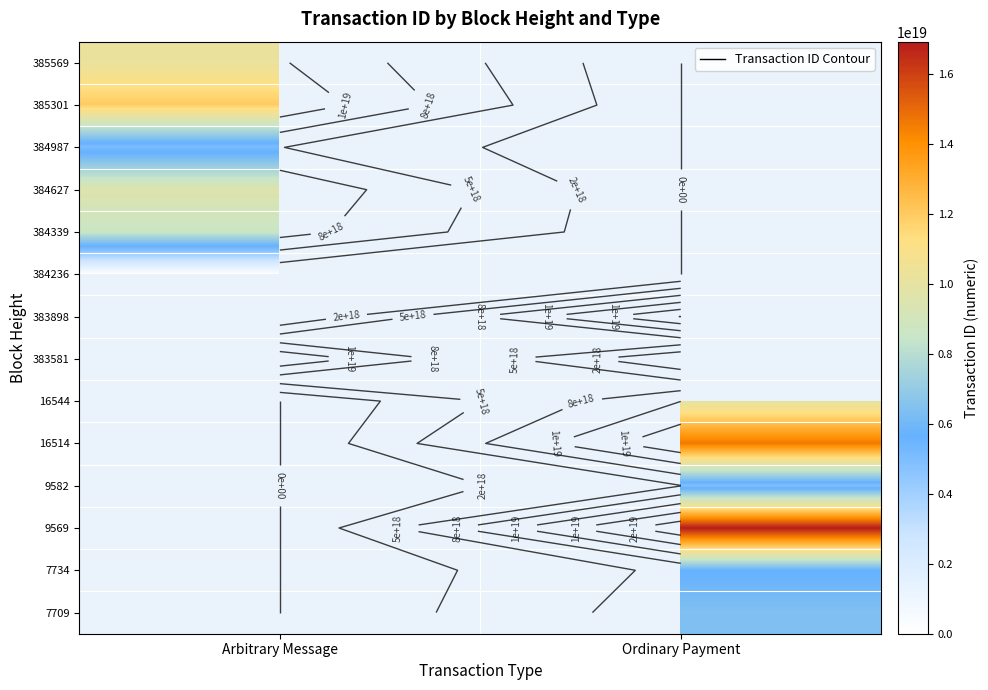

Rank the series by their maximum value, from highest to lowest.

9569, 383898, 16514, 383581, 385301, 385569, 16544, 384627, 384339, 7709, 7734, 384987, 9582, 384236